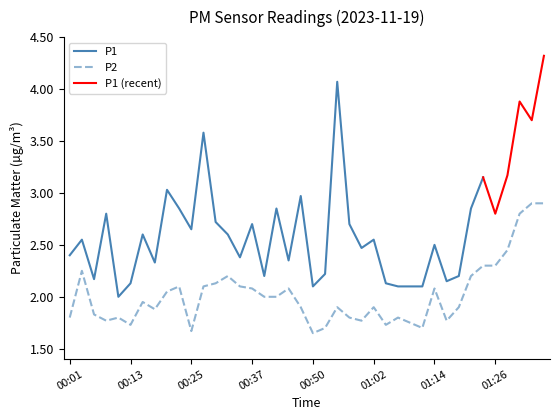

What position from the left is 00:15?

7